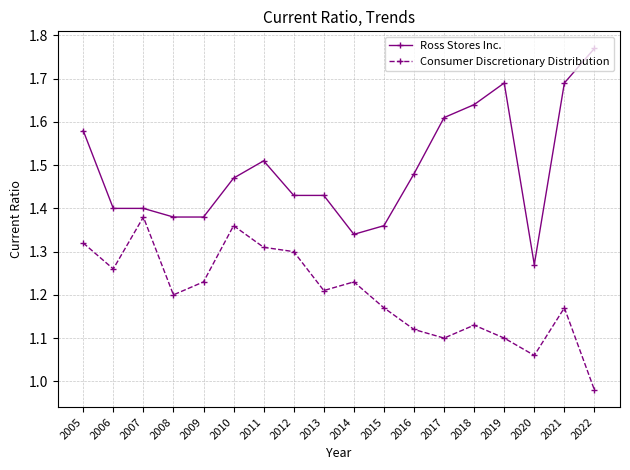

List the series in order of their peak value, highest first.

Ross Stores Inc., Consumer Discretionary Distribution